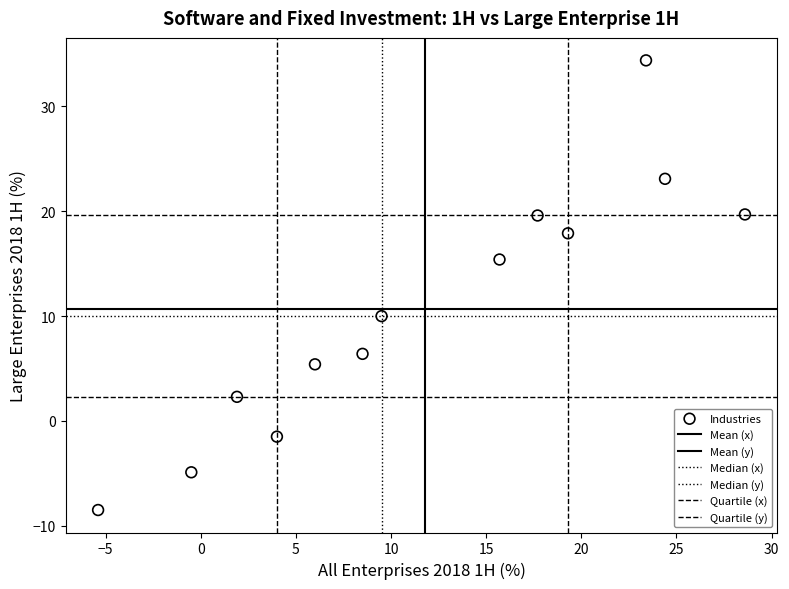

How many data points are displayed?

13